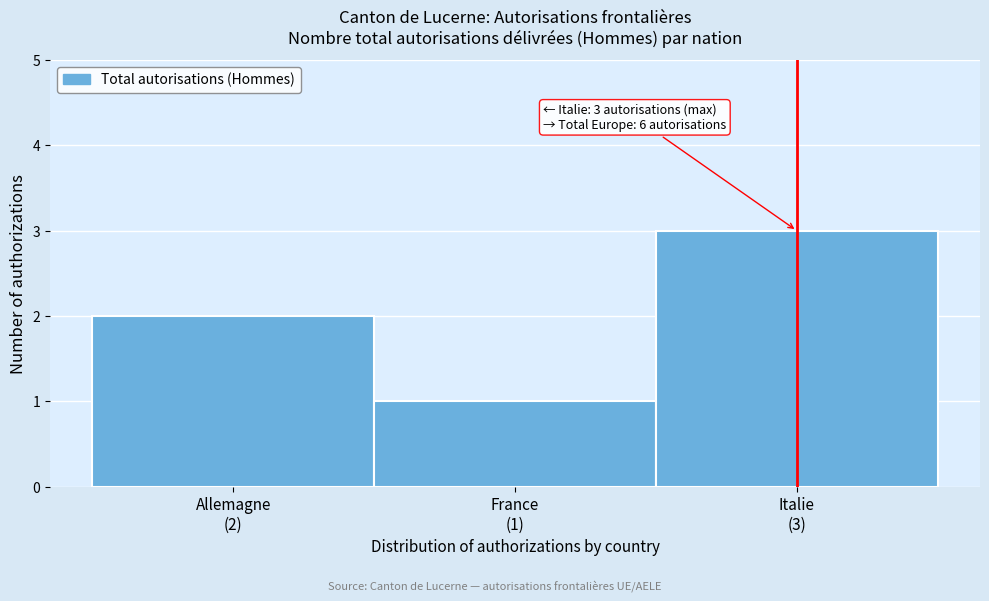

Reading left to right, list all the values displayed in this chart.

2	1	3